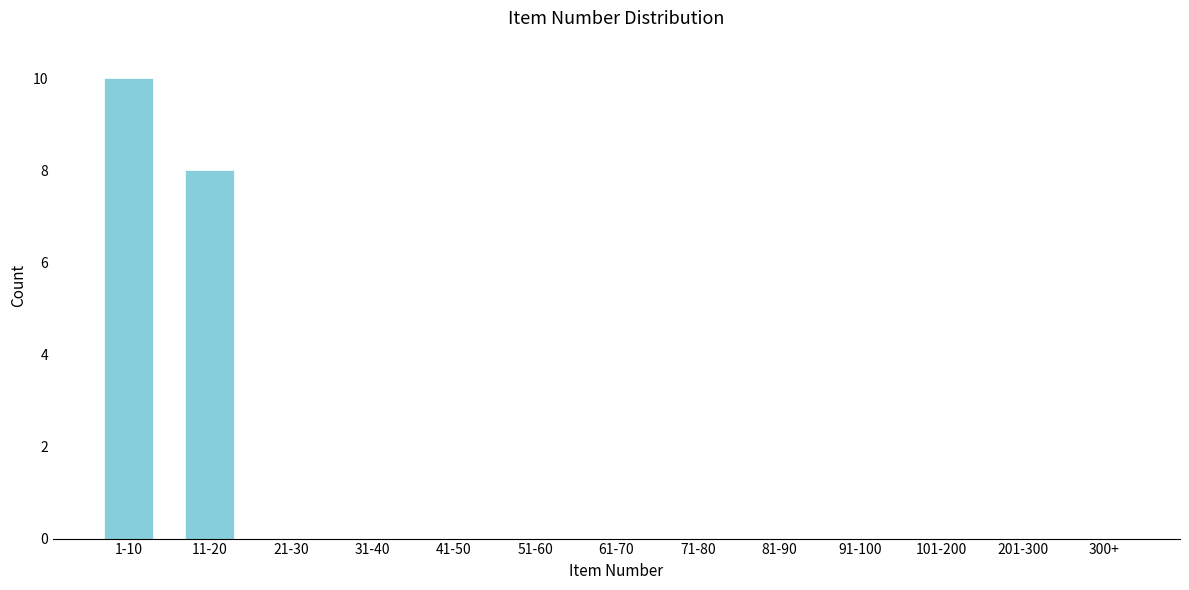

Reading left to right, list all the values displayed in this chart.

1-10=10	11-20=8	21-30=0	31-40=0	41-50=0	51-60=0	61-70=0	71-80=0	81-90=0	91-100=0	101-200=0	201-300=0	300+=0